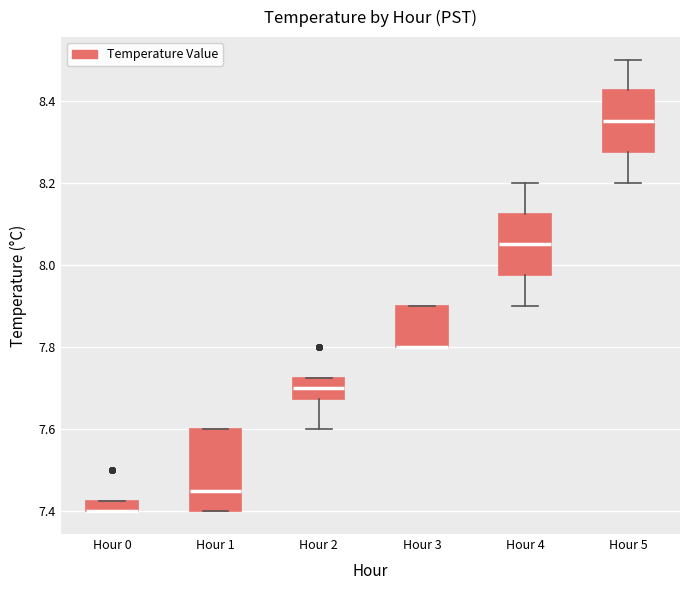

Which box is the tallest, from its lower edge to its upper edge?

Hour 1